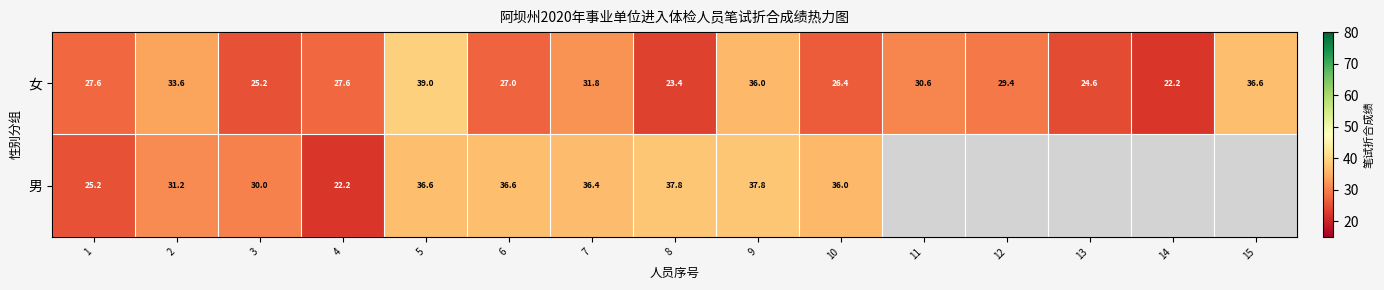

Rank the series at 10 from highest to lowest value.

男, 女